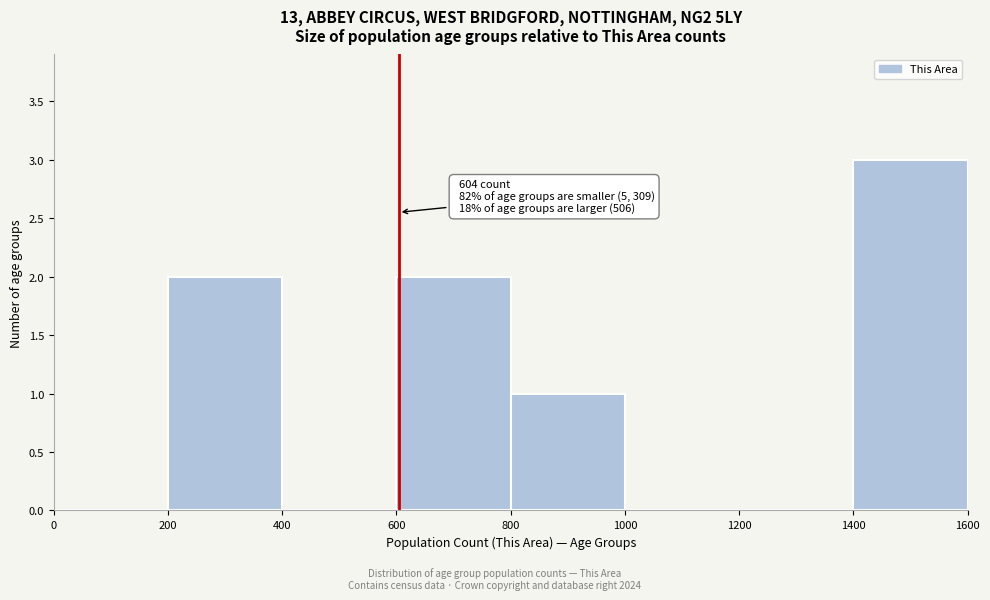

Which range on the x-axis has the tallest bar?

1400 to 1600